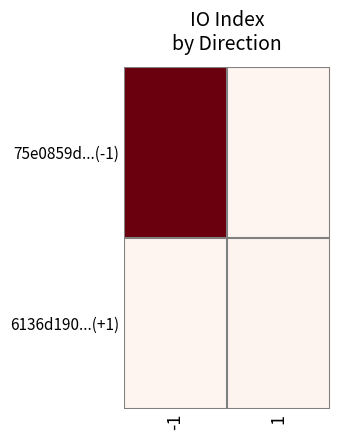

At how many categories does at least one series exceed 59?

1